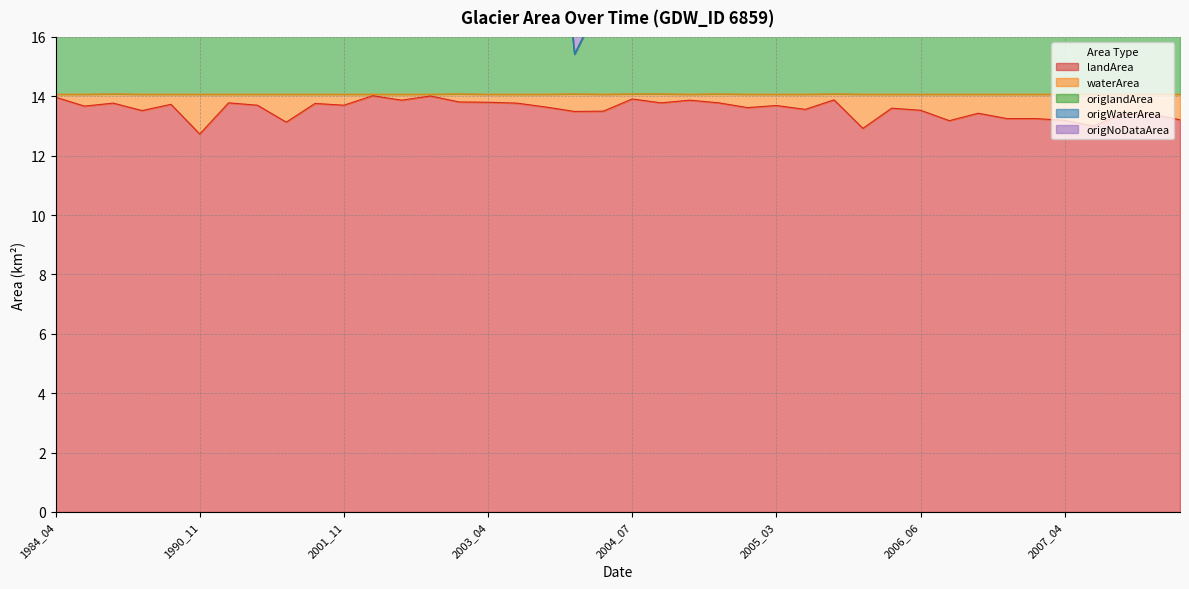

What is the spread (max minus min) of values at 2004_10?

9.7